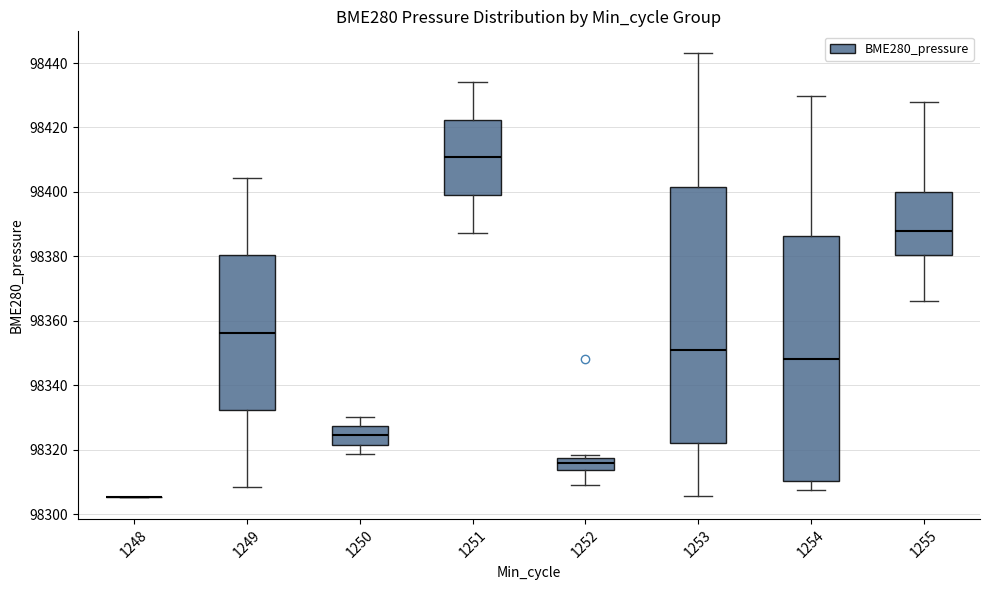

Where does the upper whisker of the box at x = 1249 end on the y-axis? The values are not printed on the chart, so give them approximately, as read against the axis.

98404